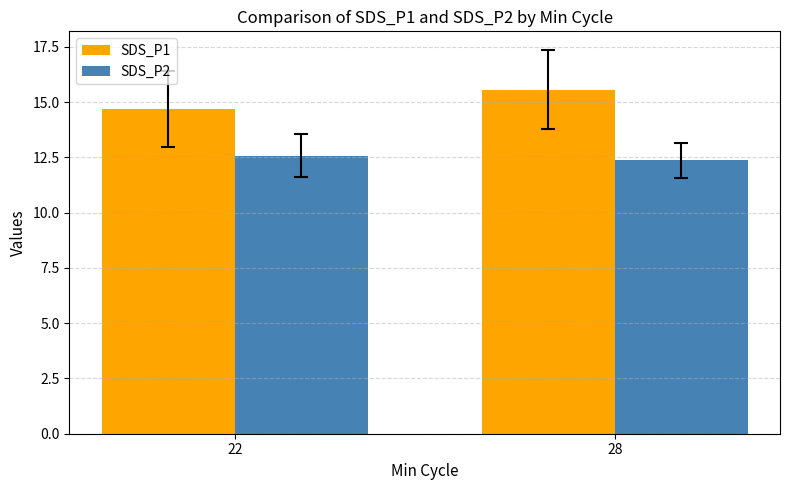

What value does the SDS_P1 series have at 28?

15.6